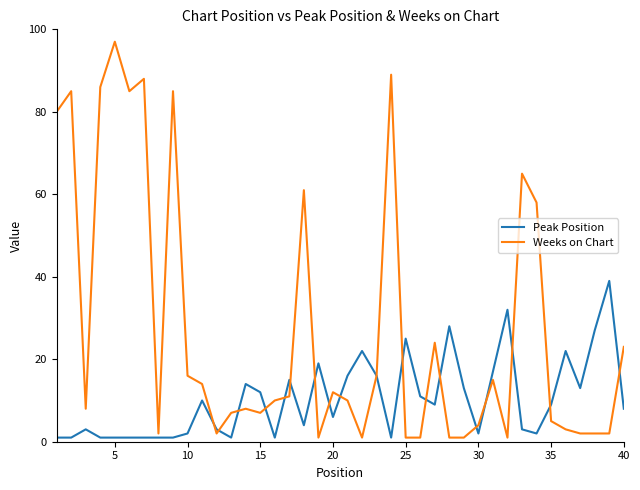

How many lines are shown in the chart?

2